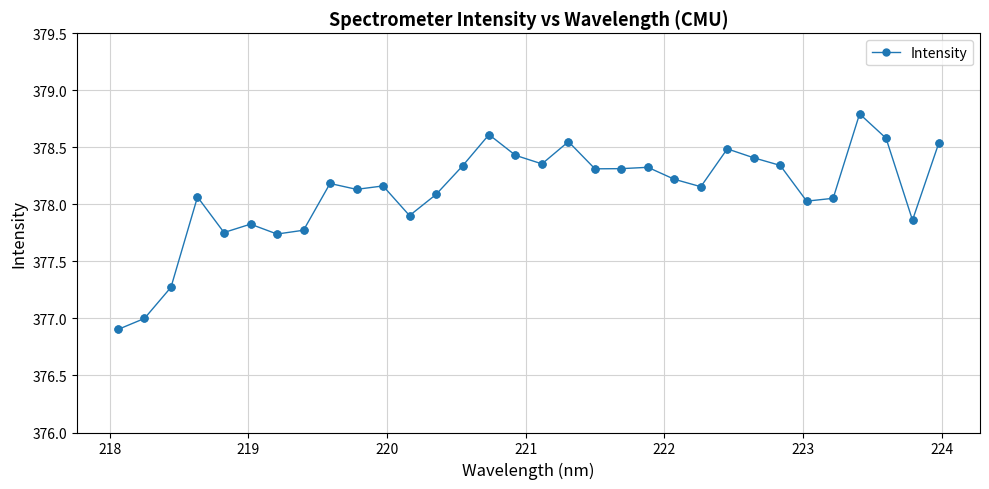

True or false: there are more than 2 points higher than both neighbors.

True